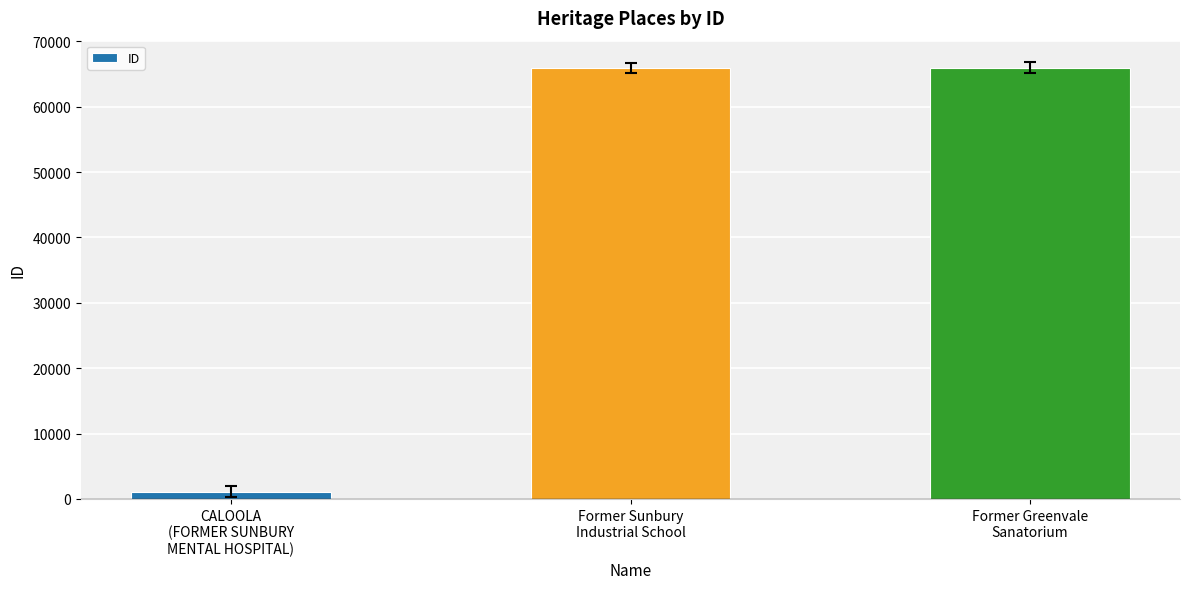

What is the difference between the maximum and minimum values?

64817